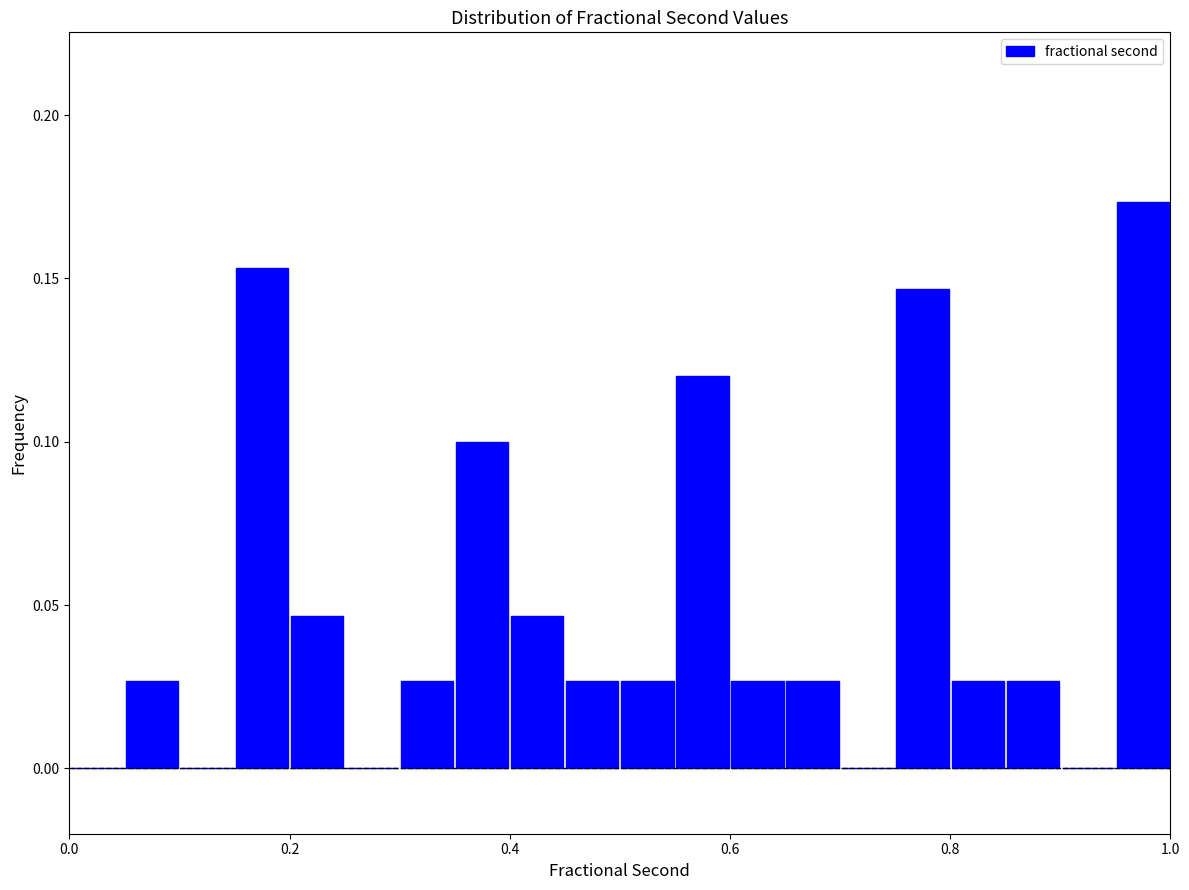

Read against the x-axis, roughly where is the centre of the tallest bar?

0.98